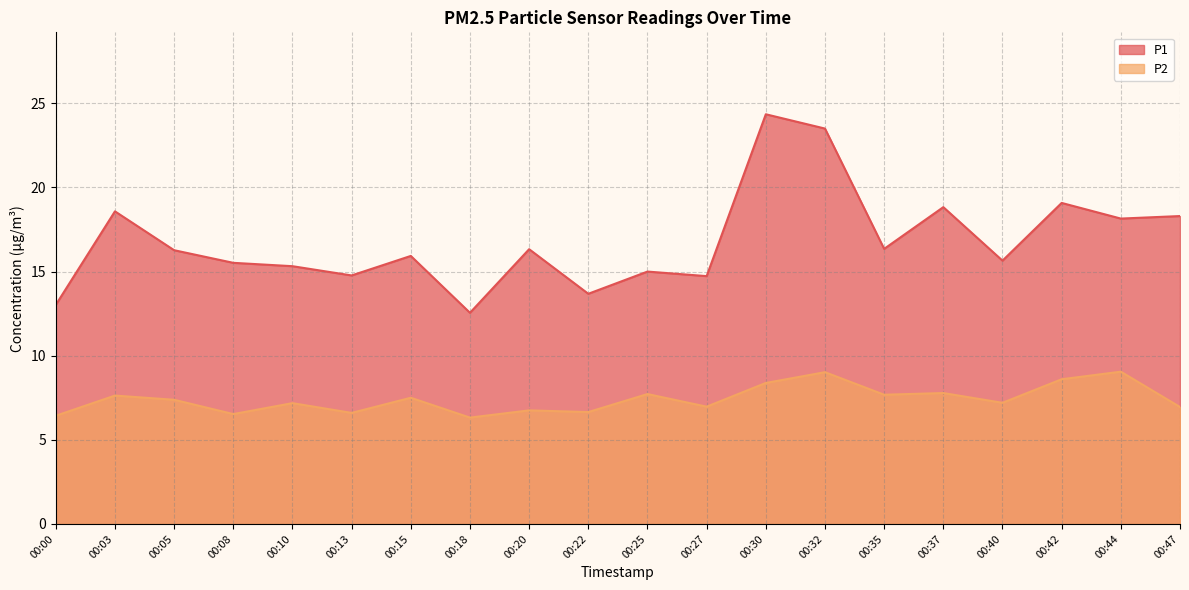

True or false: P1 has a value of 15.7 at 00:40.

True